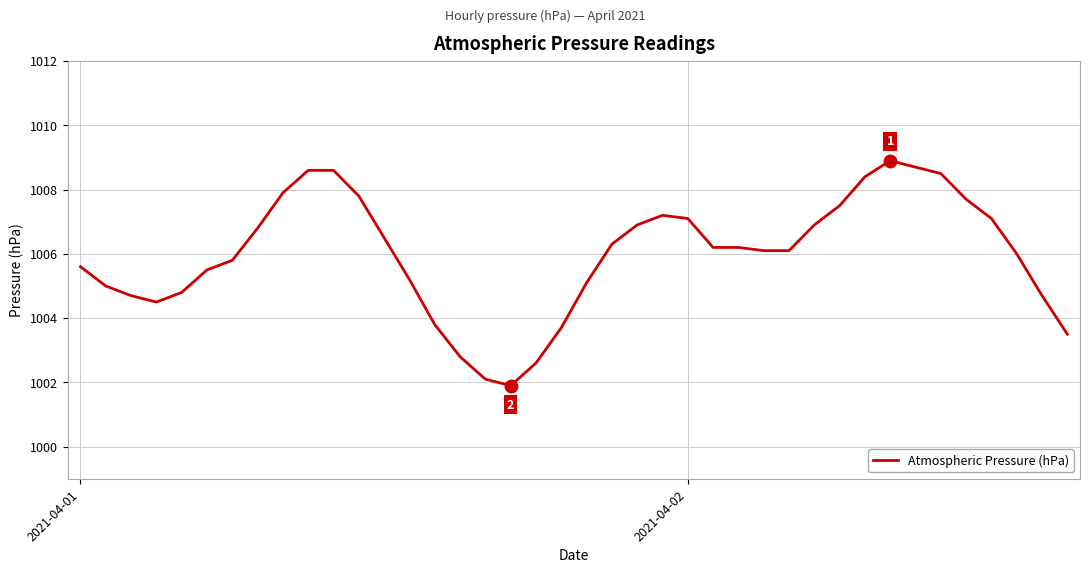

Does the chart display data point markers on the line(s)?

No